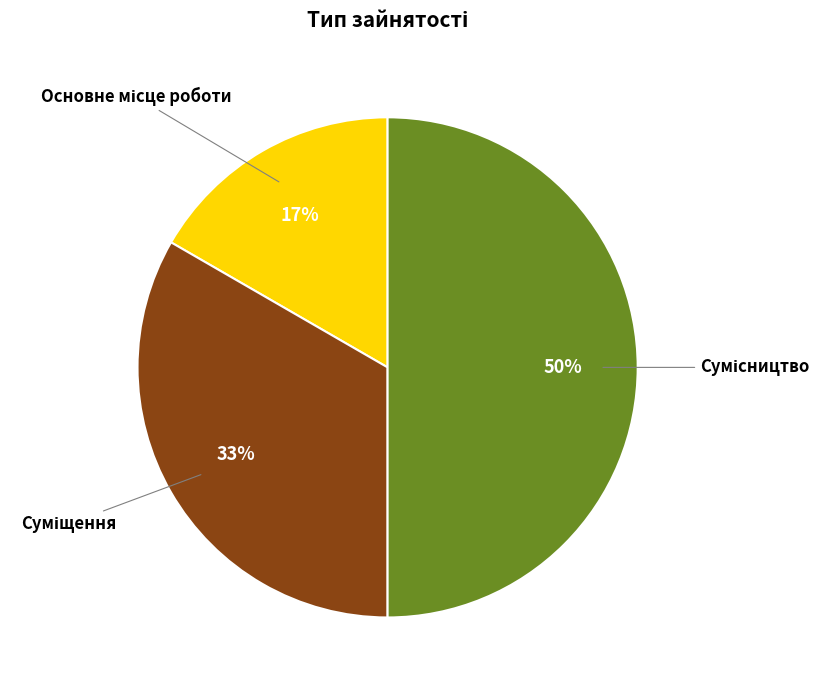

To the nearest percent, what is the average slice percentage?

33%